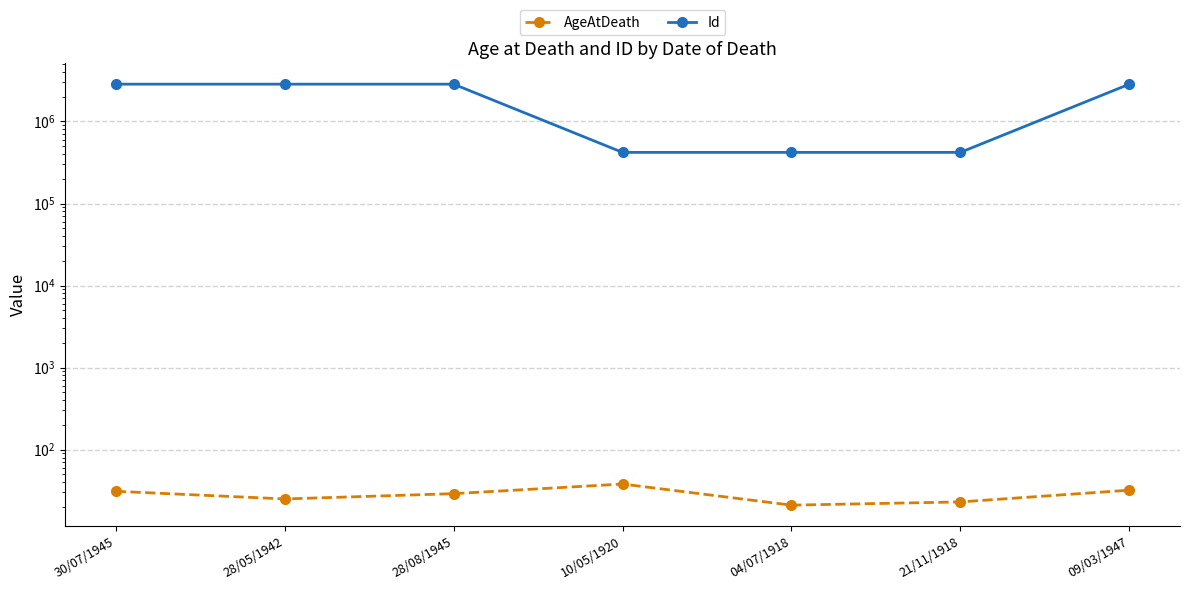

What is the maximum value for Id?

2851536